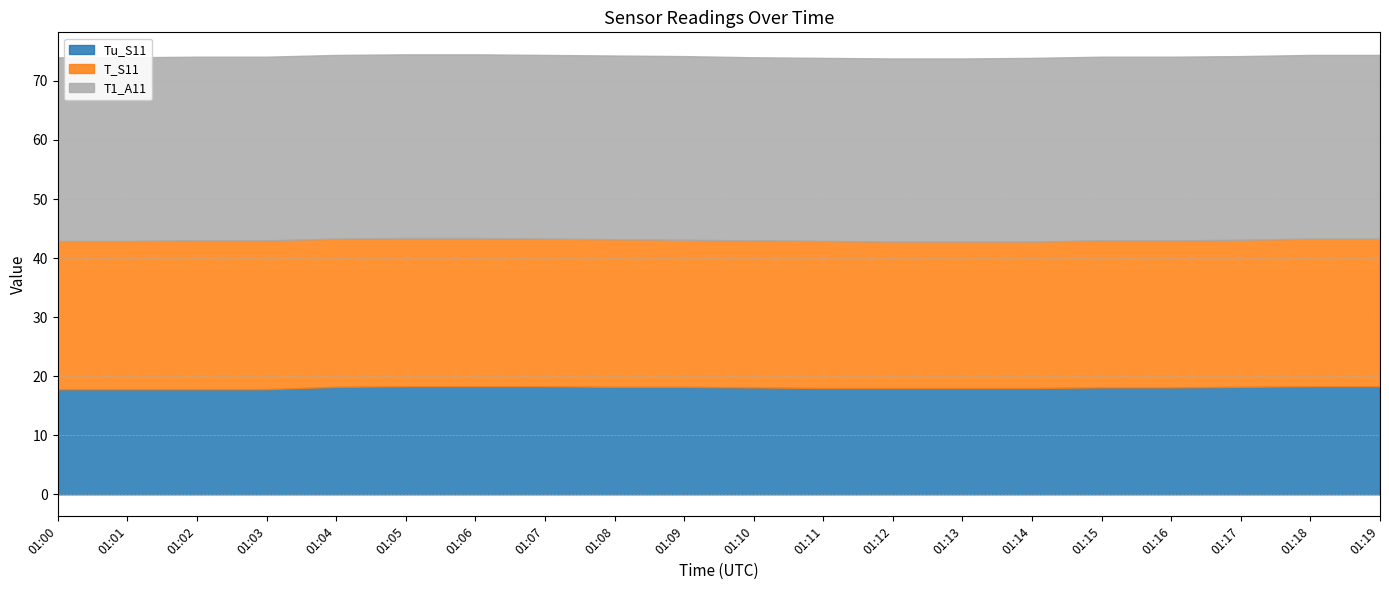

Reading left to right, what are all the values shown in this chart?

Tu_S11: 17.8	17.8	17.8	17.8	18.2	18.3	18.3	18.3	18.2	18.2	18.1	18.0	18.0	18.0	18.0	18.1	18.1	18.2	18.3	18.3
T_S11: 25.1	25.1	25.2	25.2	25.1	25.1	25.1	25.0	25.0	24.9	24.9	24.9	24.8	24.8	24.8	24.9	24.9	24.9	25.0	25.0
T1_A11: 31.1	31.1	31.1	31.1	31.1	31.1	31.1	31.1	31.1	31.1	31.0	31.0	31.0	31.0	31.1	31.1	31.1	31.1	31.1	31.1